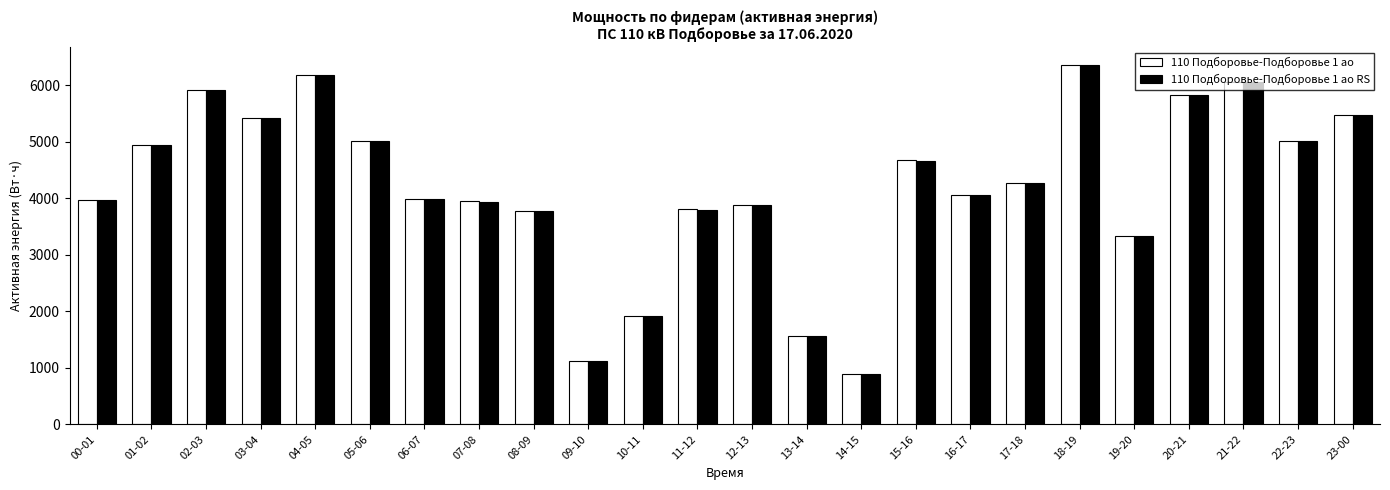

Does the chart contain stacked bars?

No